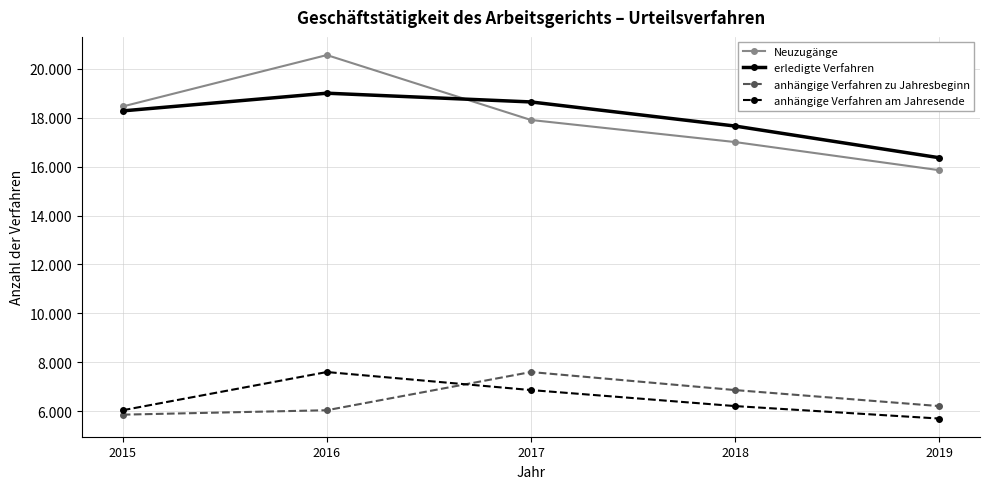

What is the value of the anhängige Verfahren zu Jahresbeginn point at the 2nd from the left?

6034